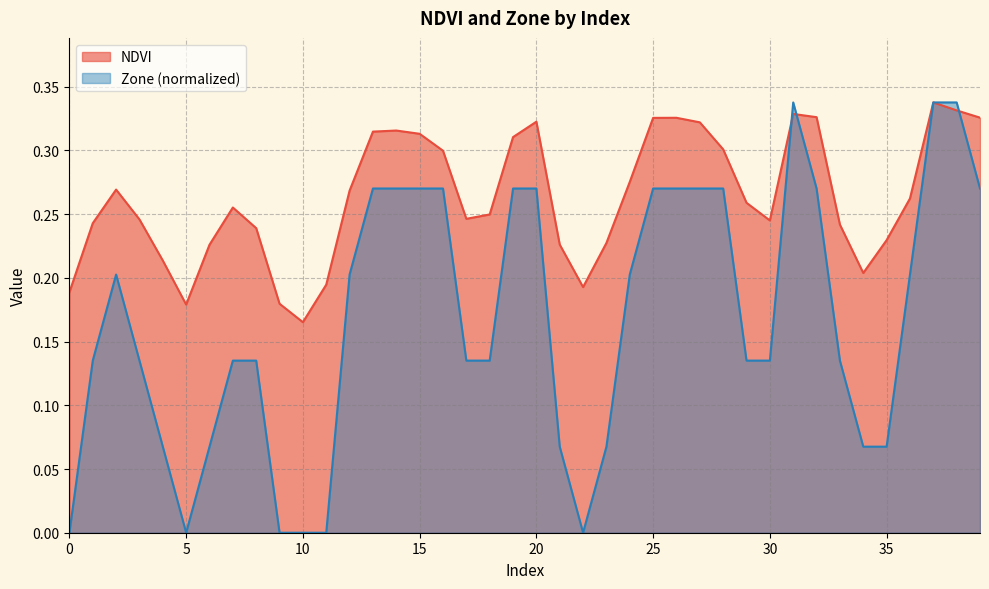

Which series has the largest total across all categories?

NDVI